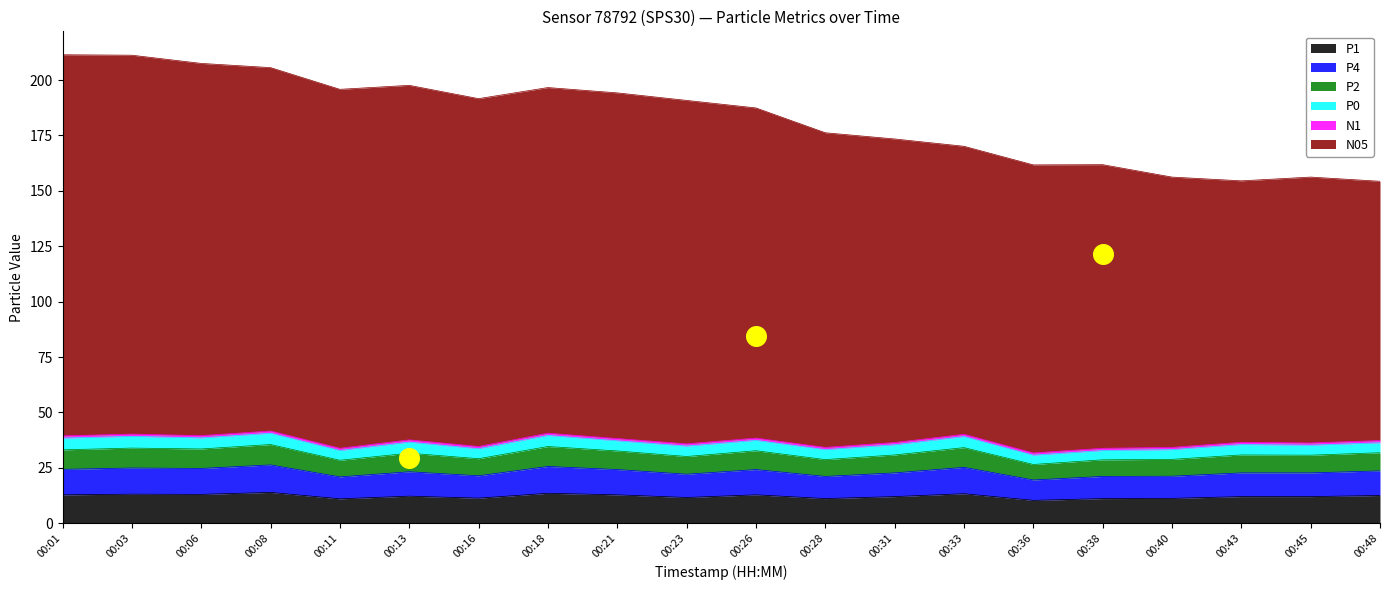

Which series reaches the minimum Y coordinate?

P1